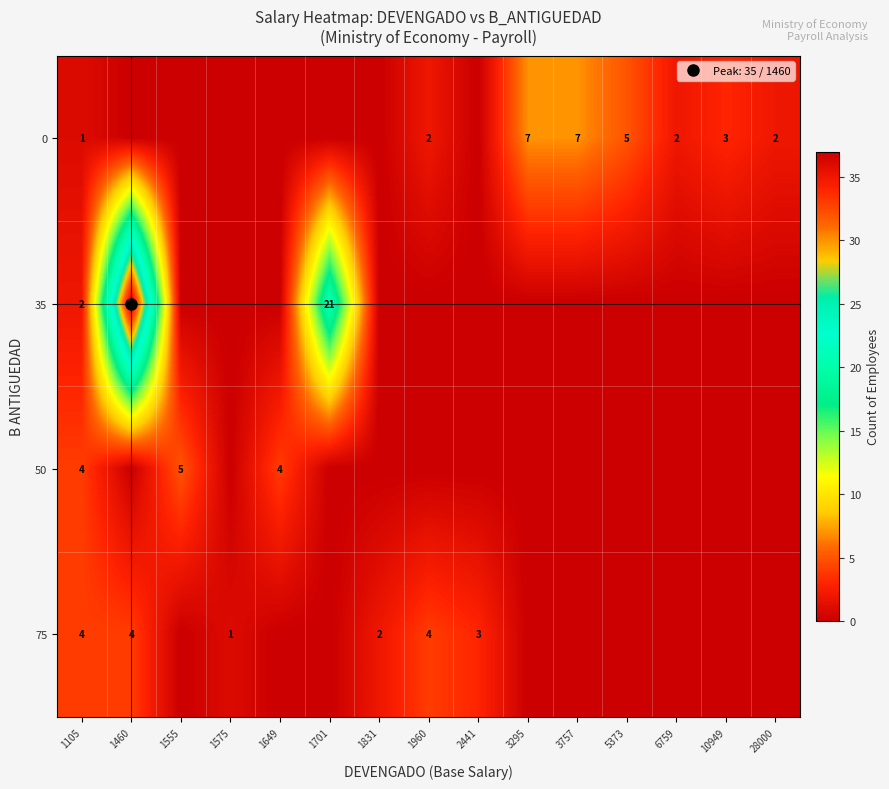

The 75 series shows 2 at 1831. True or false?

True